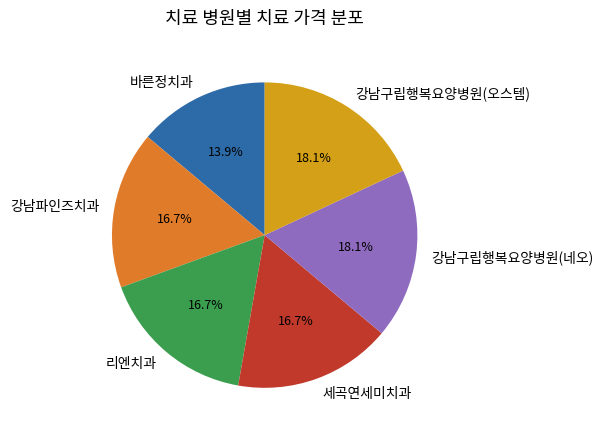

Between 강남구립행복요양병원(네오) and 세곡연세미치과, which is larger?

강남구립행복요양병원(네오)